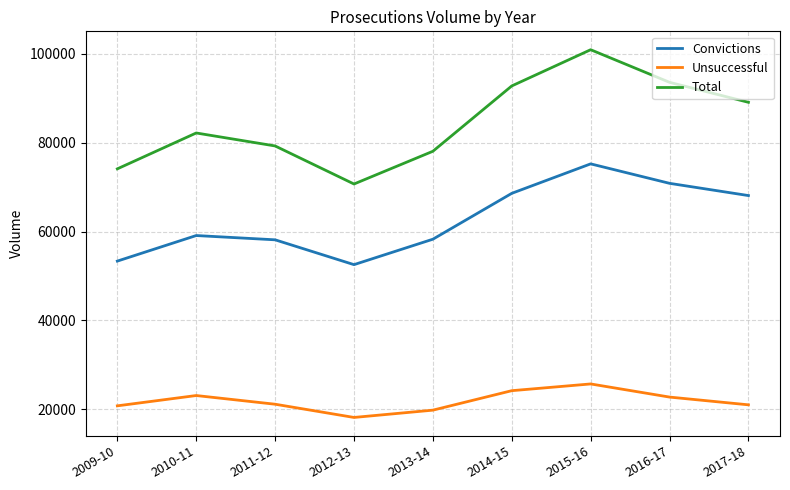

Rank the series at 2016-17 from lowest to highest value.

Unsuccessful, Convictions, Total